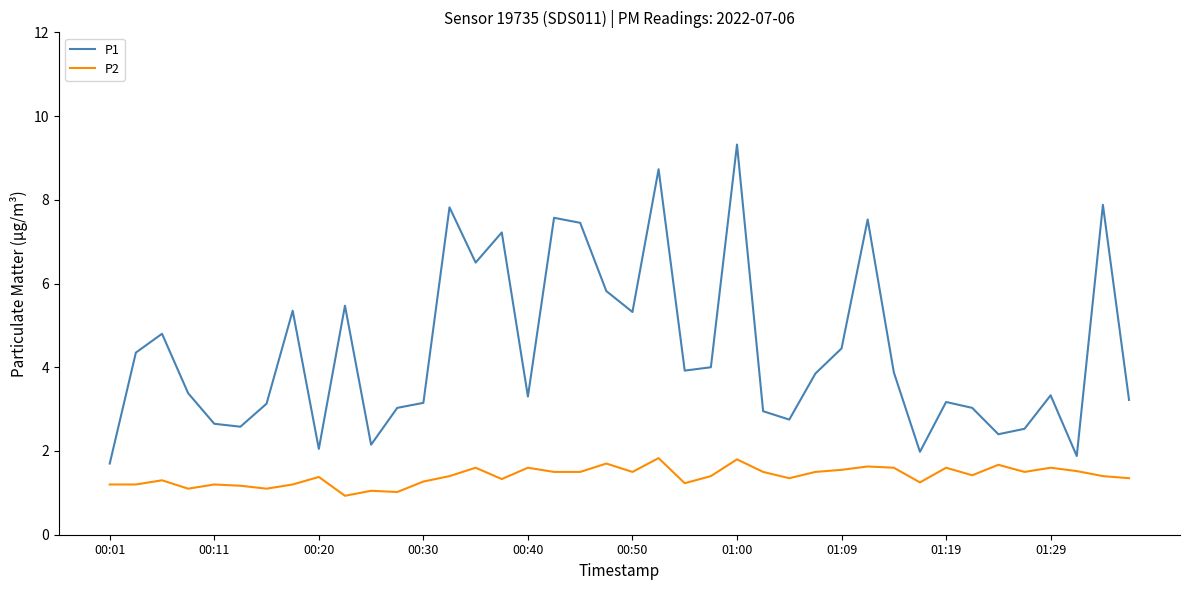

How many series are shown in this chart?

2